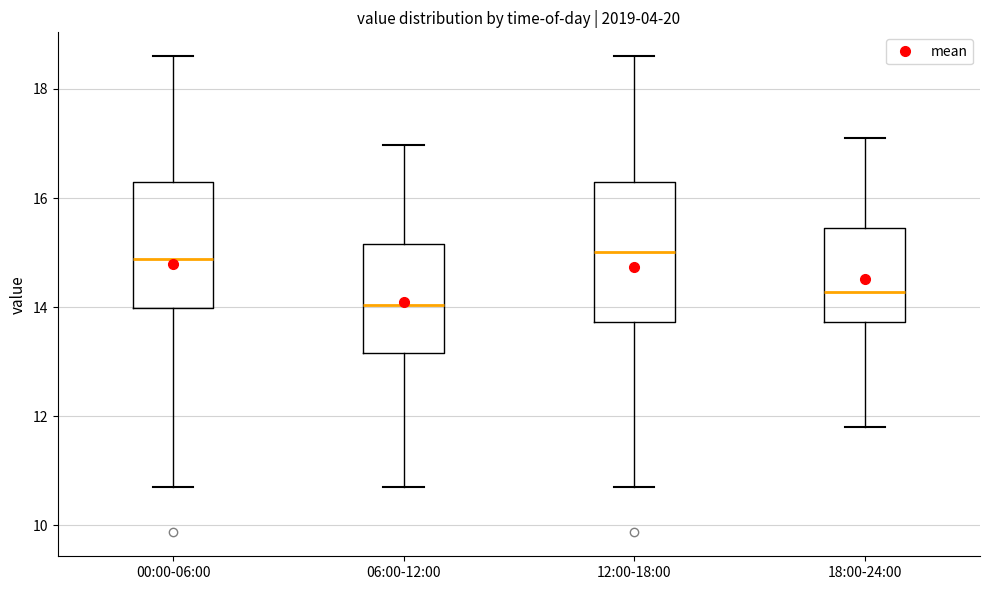

Reading left to right, transcribe this box plot: for each box, give where its median line is, the range the box spans, and where its two whiskers end, as read against the y-axis. The values are not printed on the chart, so give them approximately, as read against the axis.

00:00-06:00: median 14.8, box 14.0 to 16.2, whiskers 10.8 to 18.6
06:00-12:00: median 14.0, box 13.2 to 15.2, whiskers 10.8 to 17.0
12:00-18:00: median 15.0, box 13.8 to 16.2, whiskers 10.8 to 18.6
18:00-24:00: median 14.2, box 13.8 to 15.4, whiskers 11.8 to 17.2